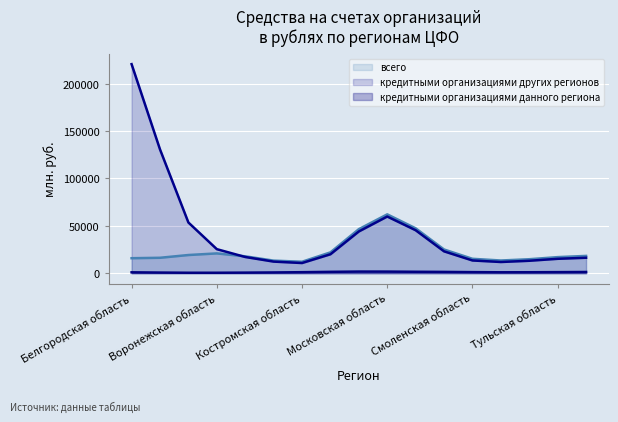

How many categories are shown in the chart?

17